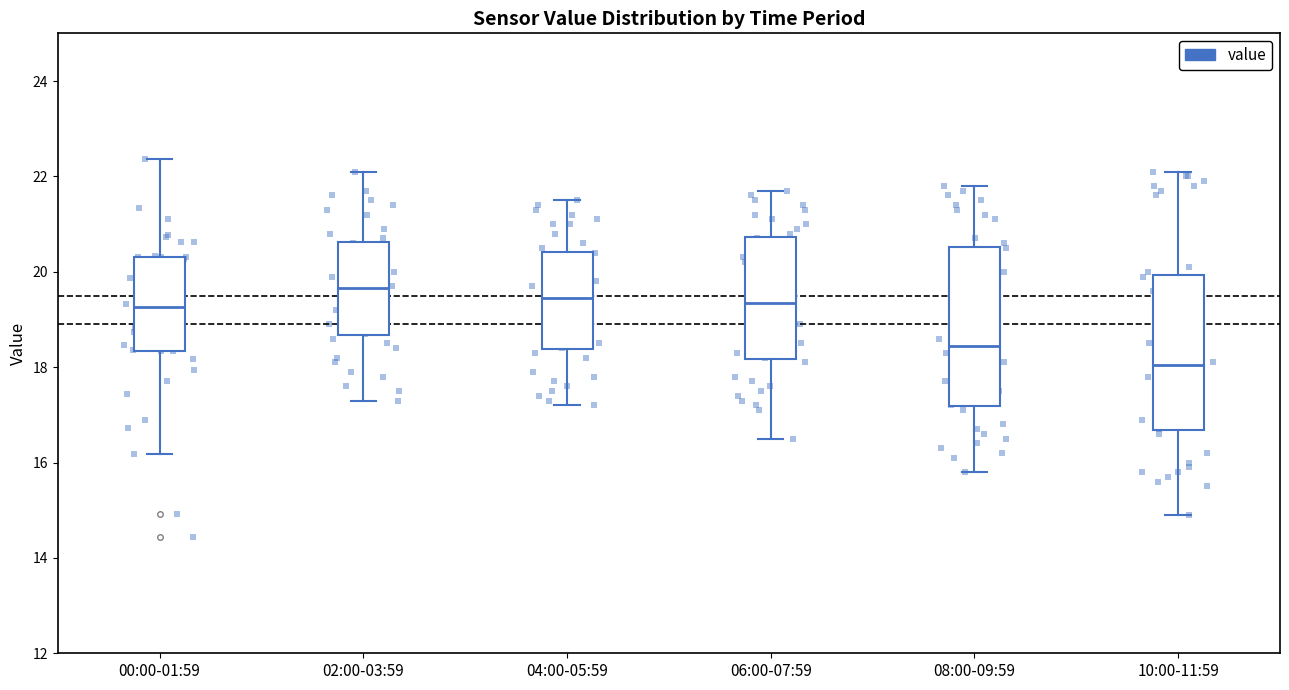

Where is the upper edge of the box for 04:00-05:59 on the y-axis? The values are not printed on the chart, so give them approximately, as read against the axis.

20.4